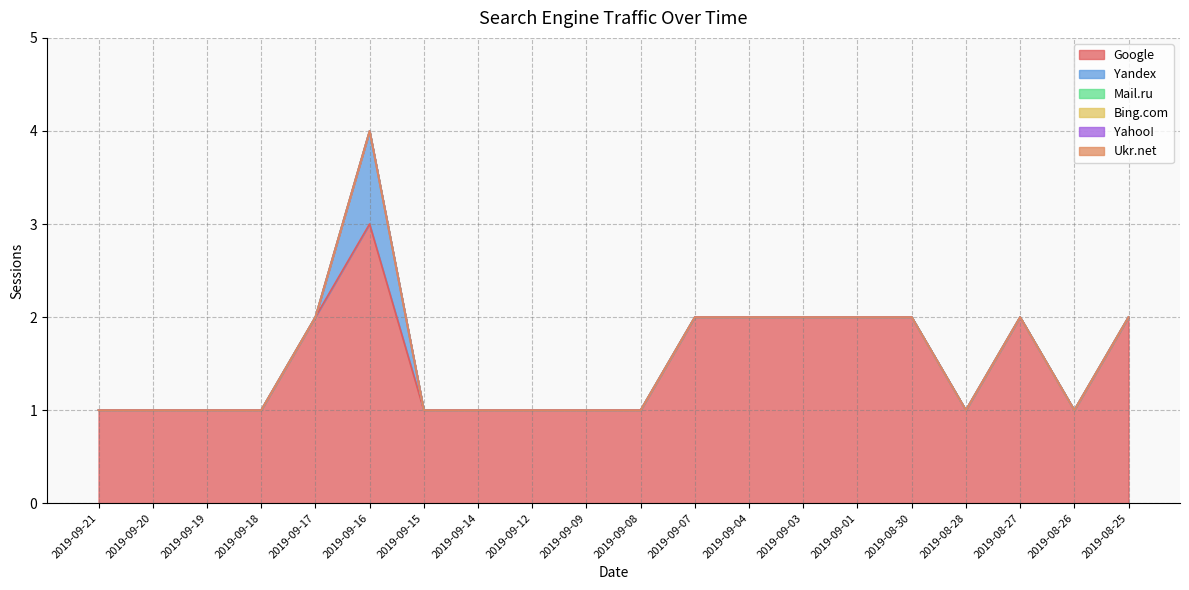

What is the highest value of the Google series?

3